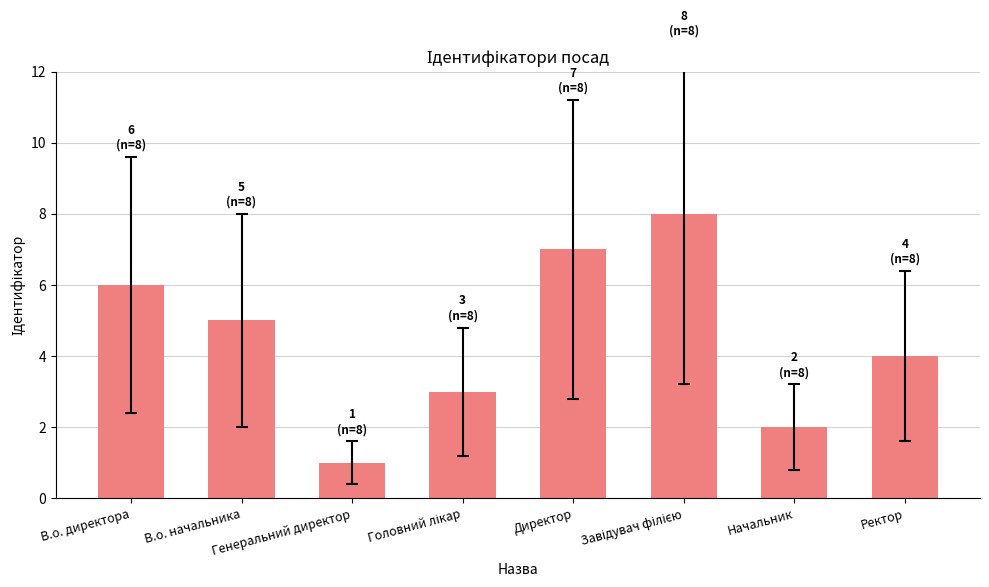

Are the bars horizontal?

No